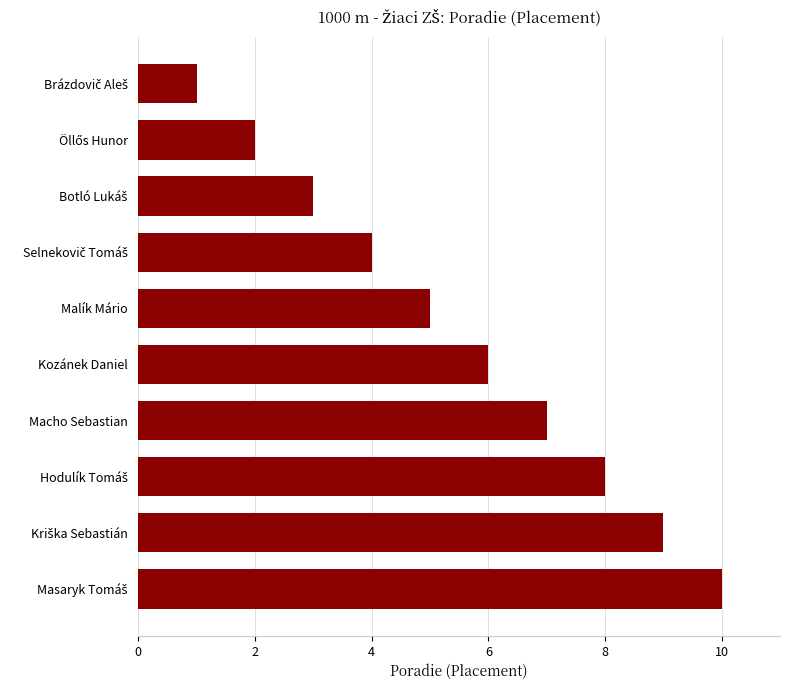

Reading top to bottom, extract all data points from this chart.

1	2	3	4	5	6	7	8	9	10